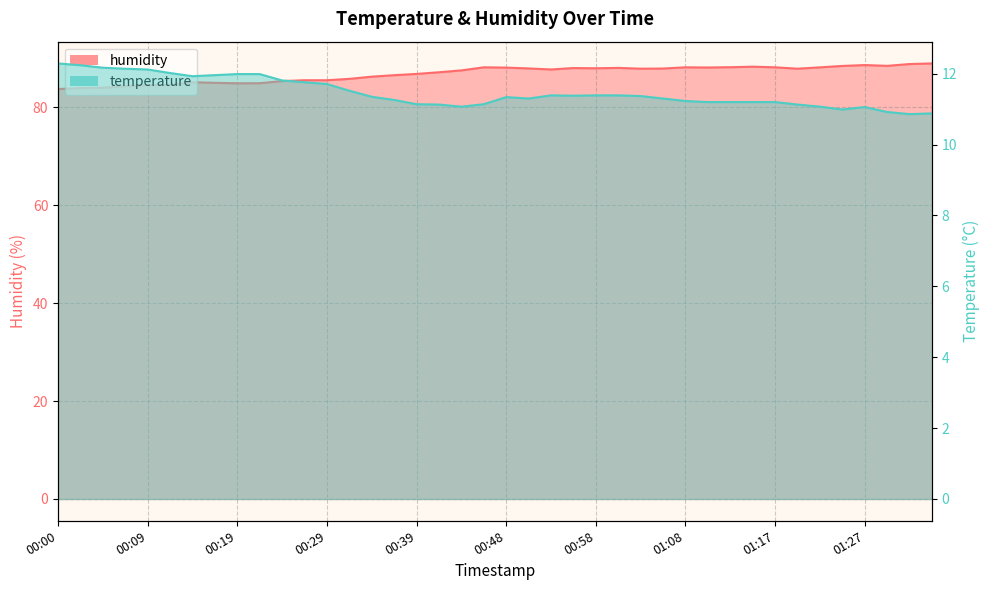

True or false: humidity and temperature cross at least once.

False